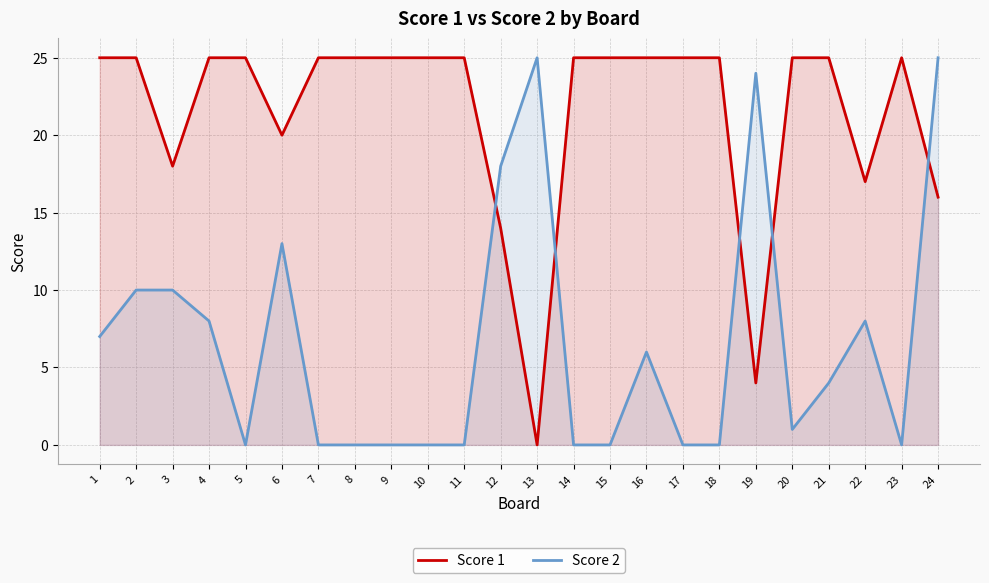

Which series ends up on top after the final intersection of Score 2 and Score 1?

Score 2